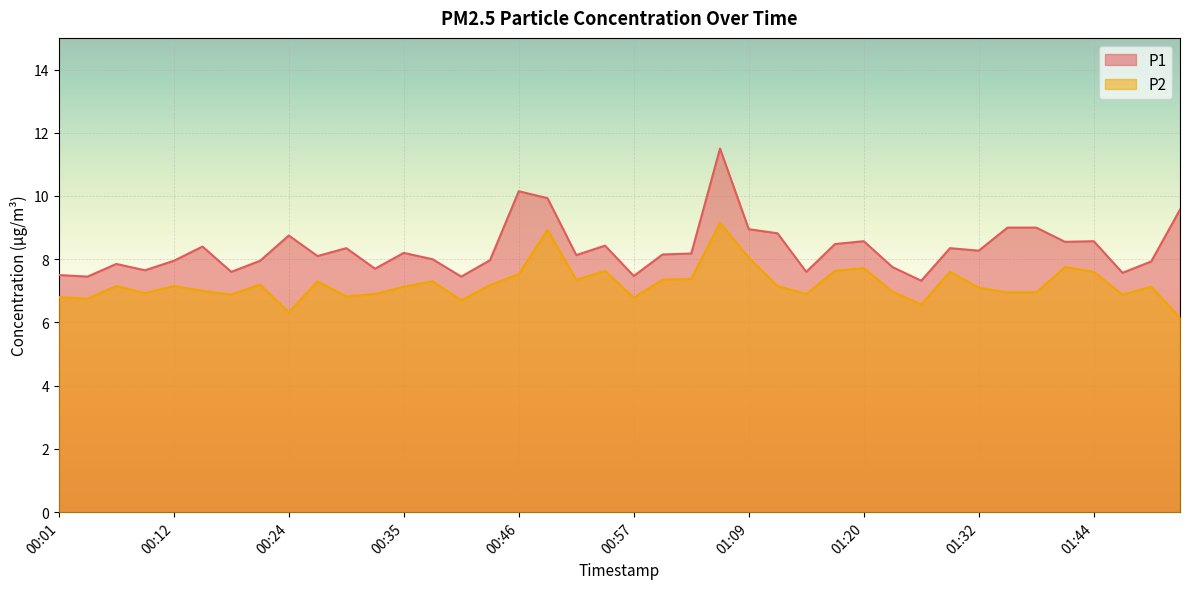

What position from the left is 01:52?

40